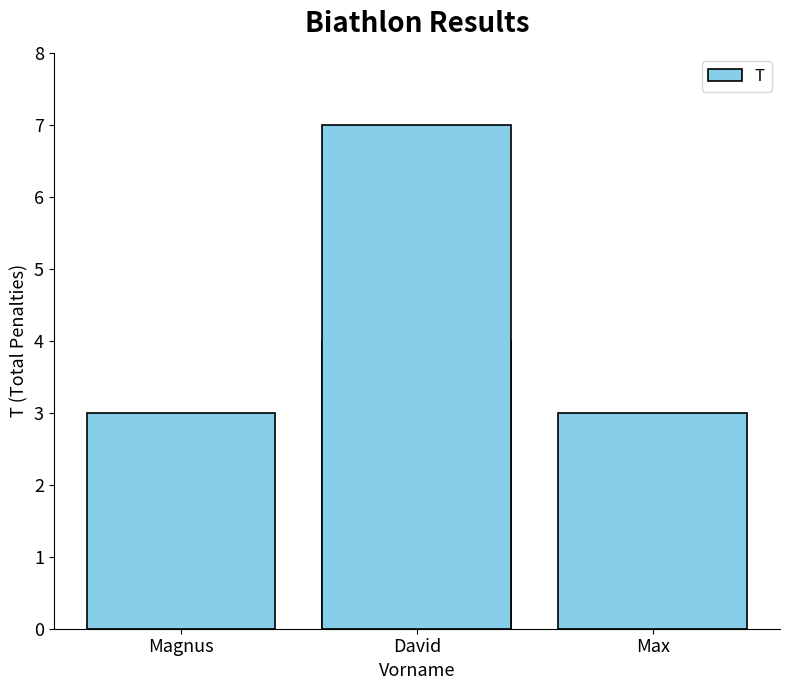

The value at 3 is 4. True or false?

False